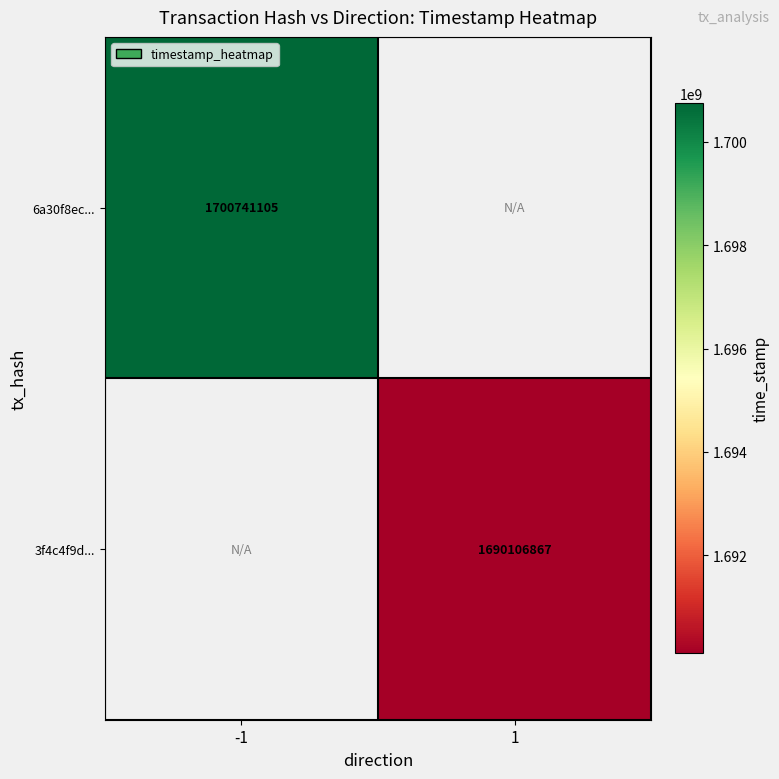

The 3f4c4f9d... series shows 800508341 at 1. True or false?

False